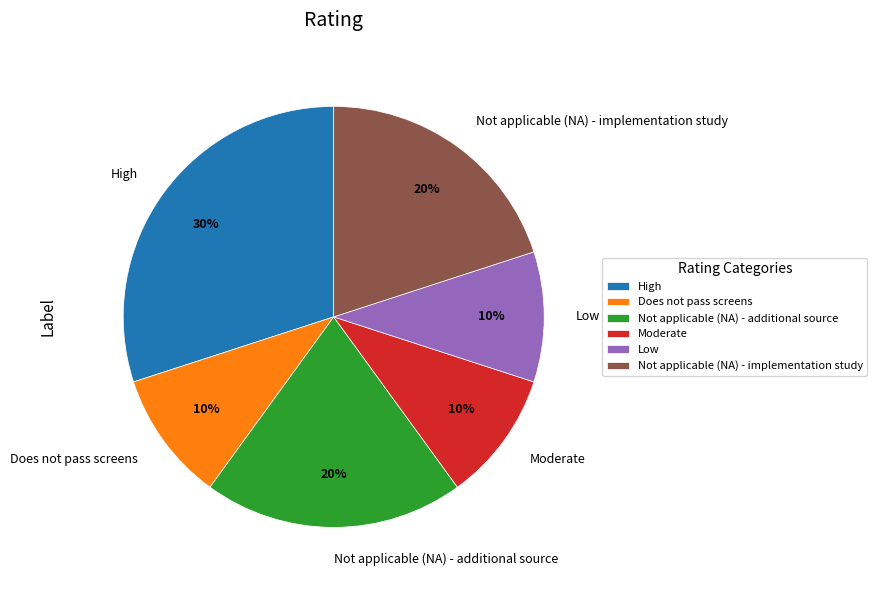

Which slice is the largest?

High